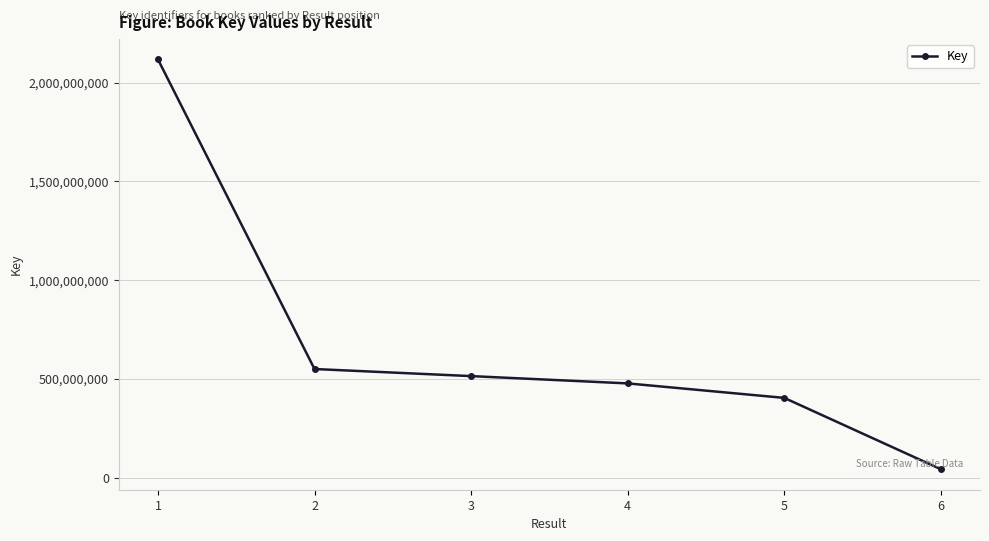

How many values are below 514480811?

3